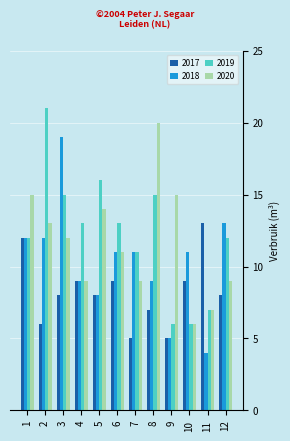

What value does the 2017 series have at 10?

9